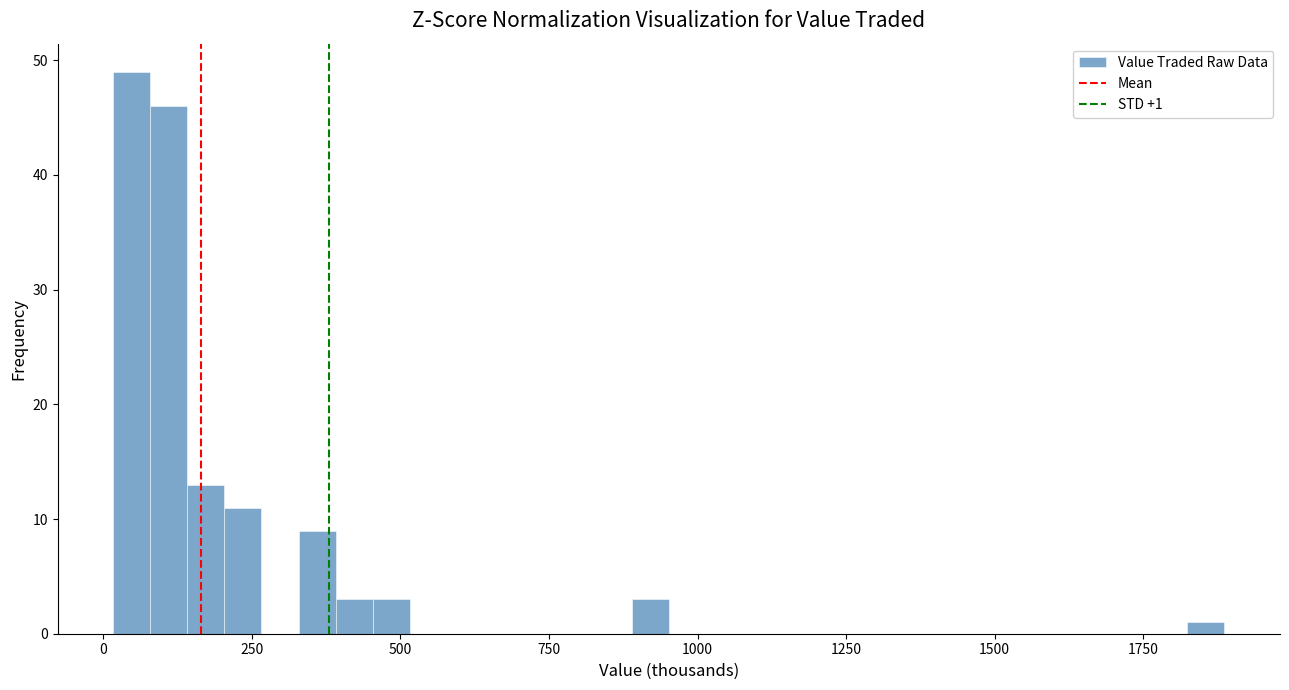

Around what value on the x-axis is the tallest bar? Give the approximate position of its centre, as read against the axis.

50